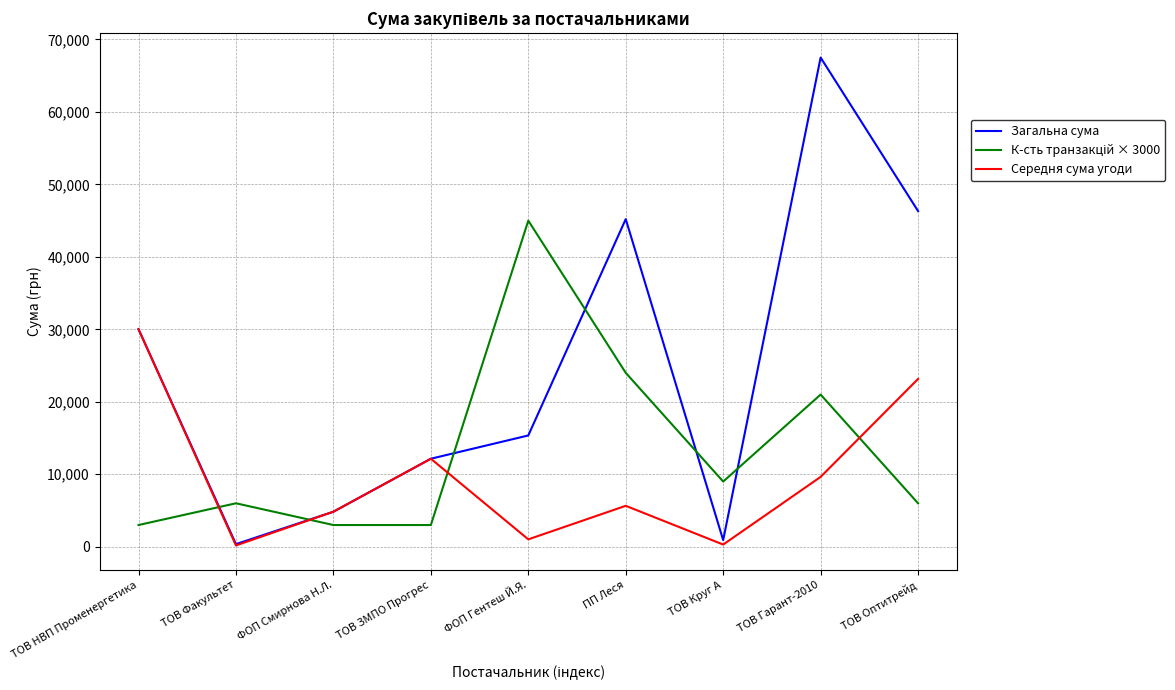

How many categories are shown in the chart?

9